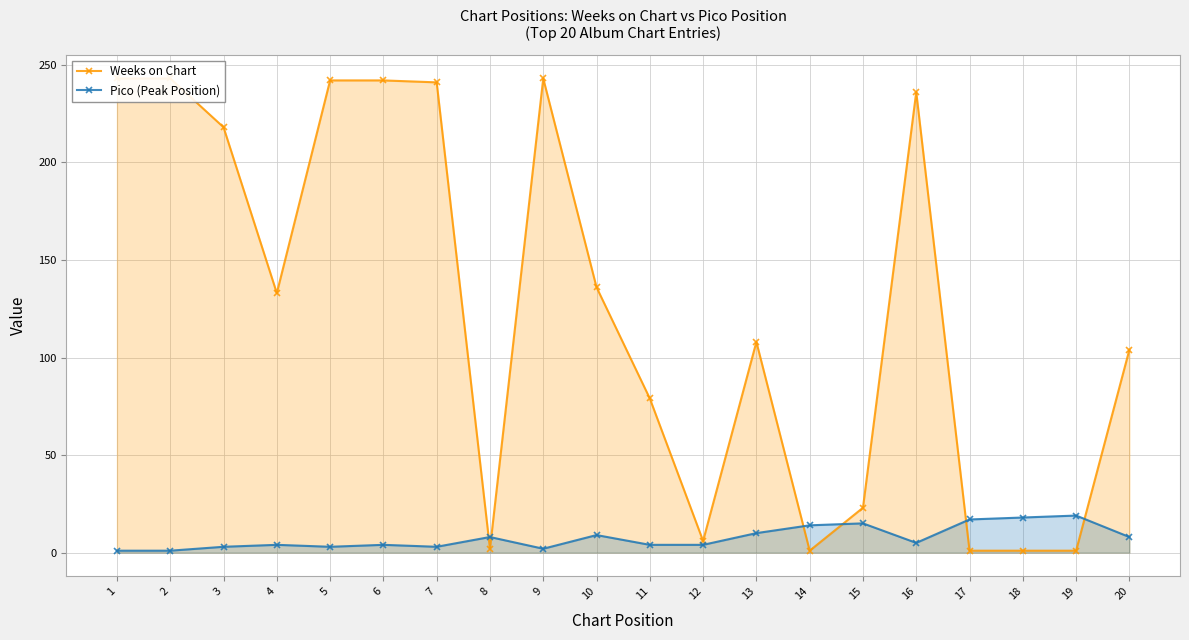

Rank the series by their maximum value, from highest to lowest.

Weeks on Chart, Pico (Peak Position)